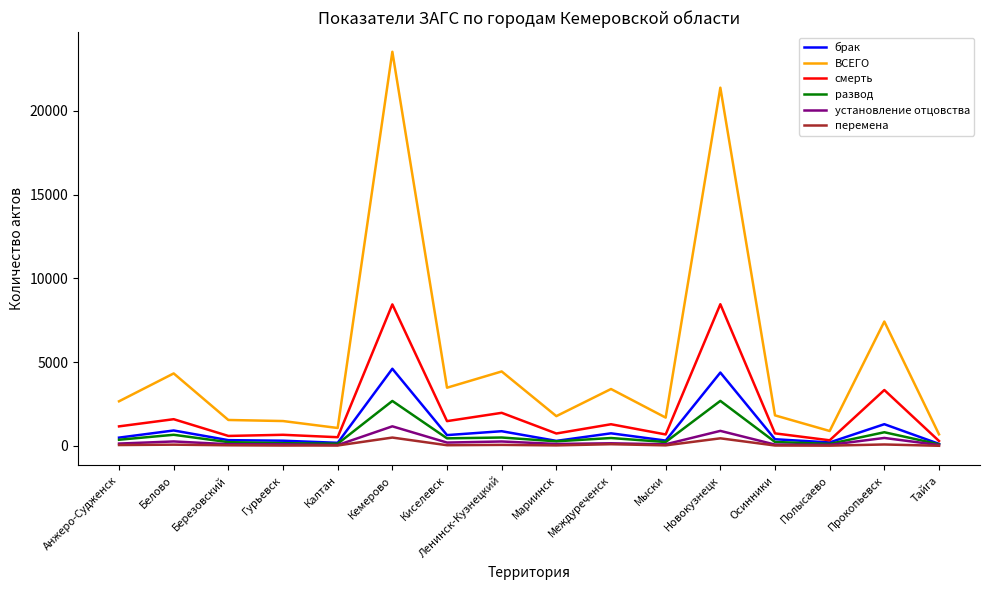

True or false: установление отцовства has more than 1 interior local peaks.

True